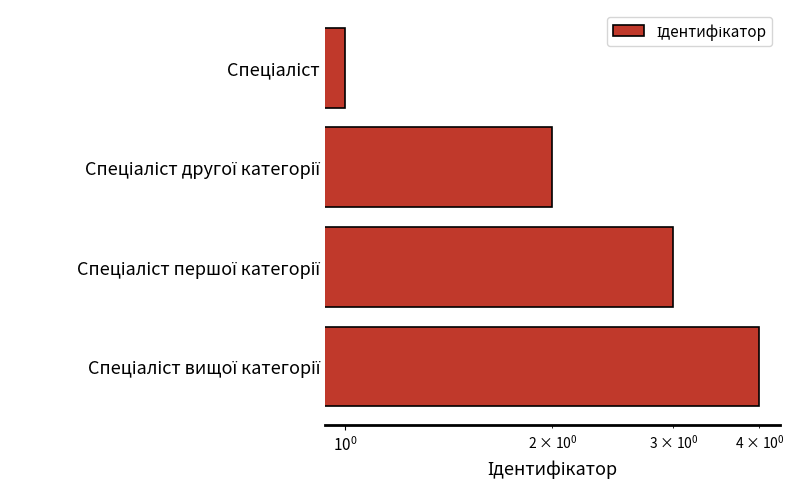

True or false: the data shows 5 at Спеціаліст першої категорії.

False